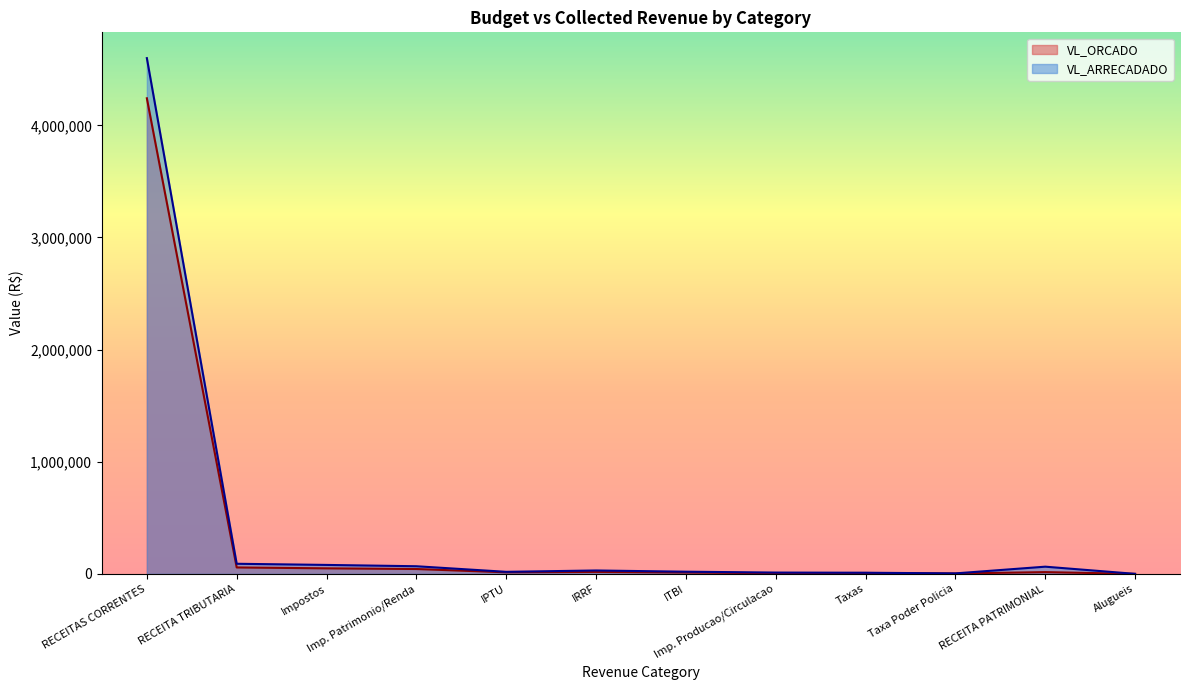

Which has a higher value, Taxa Poder Policia or ITBI?

ITBI